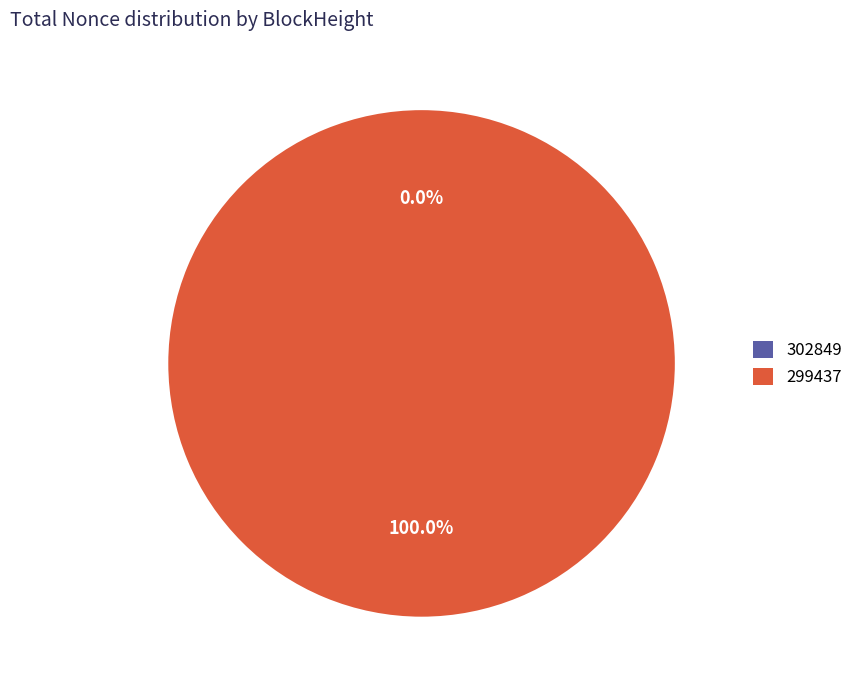

How many slices are in this pie chart?

2